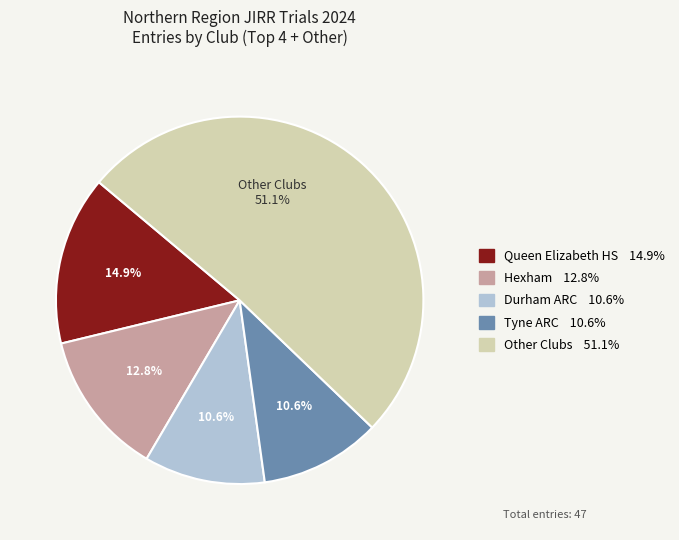

To the nearest percent, what is the average slice percentage?

20%